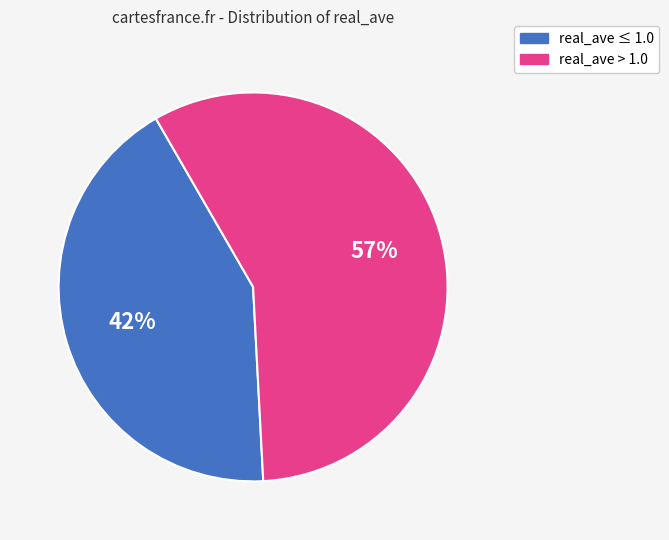

Is there any slice that represents more than half of the pie?

Yes